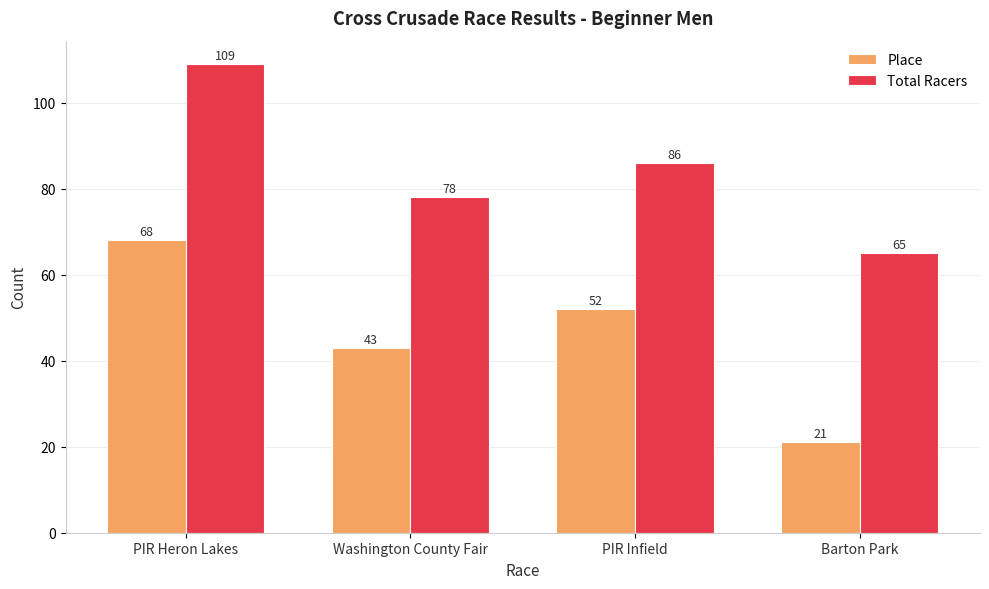

What is the difference between the maximum and minimum values in the Place series?

47